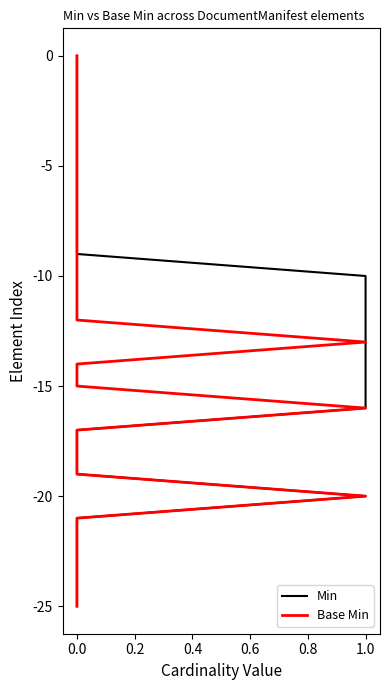

Rank the series by their maximum value, from highest to lowest.

Min, Base Min